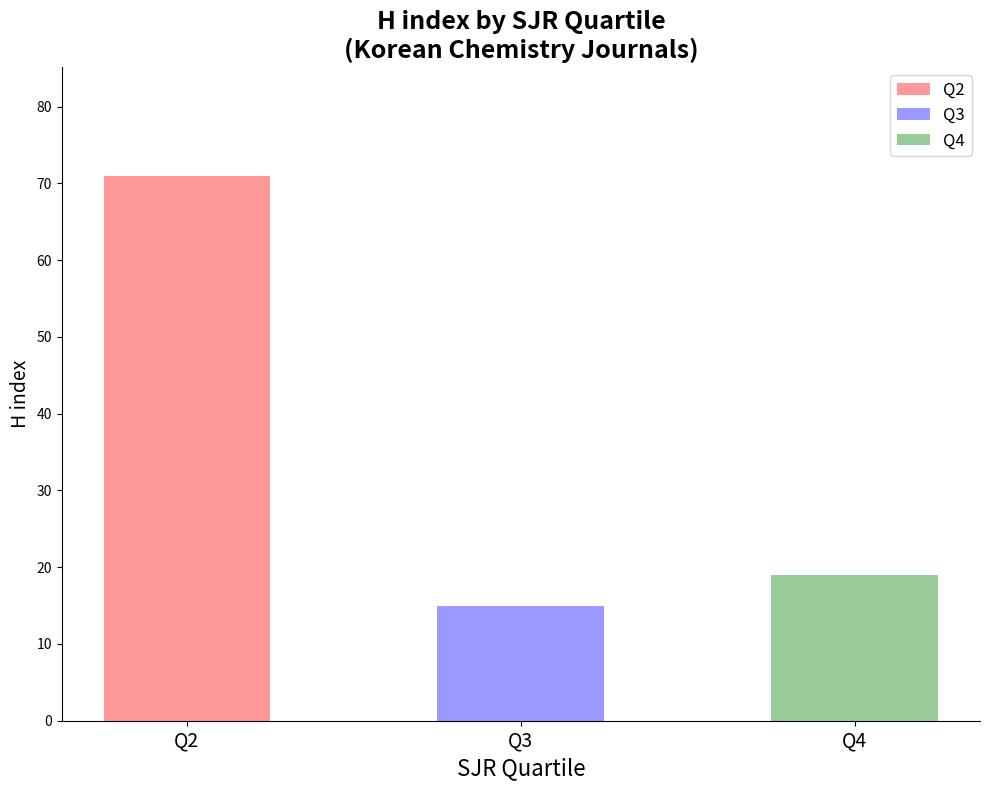

Does the chart contain any negative values?

No